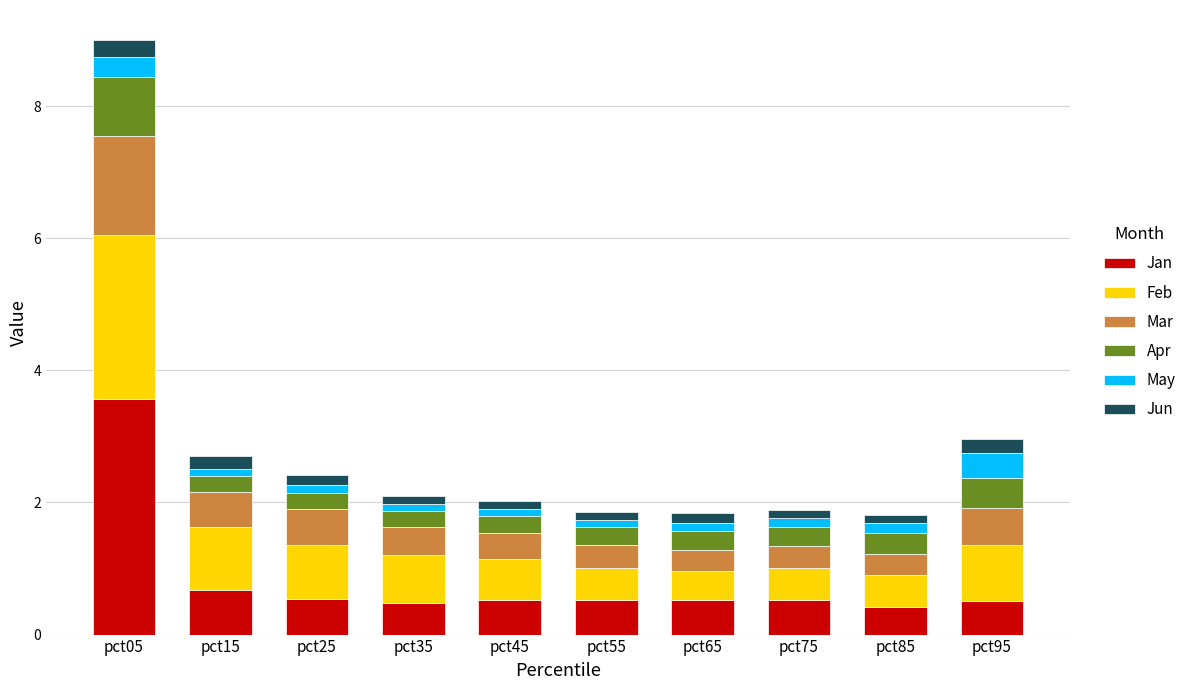

What is the maximum value for Jan?

3.6